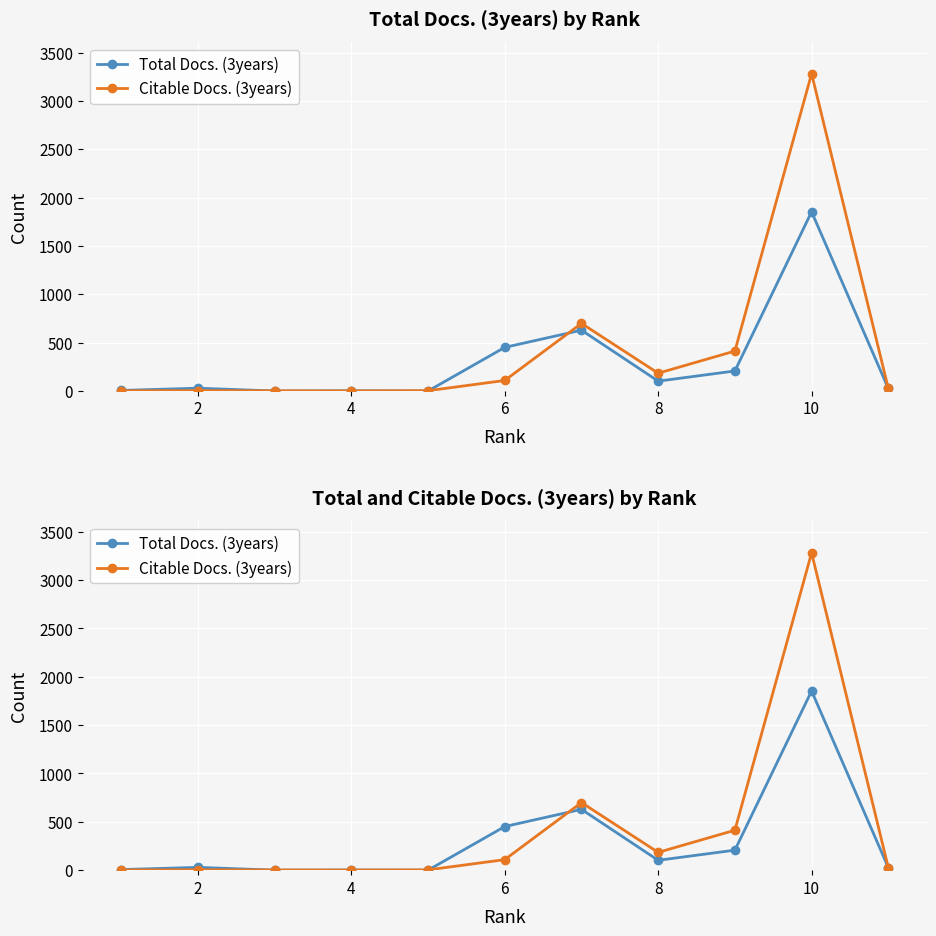

At 10, list the series in order from smallest to largest.

Total Docs. (3years), Citable Docs. (3years)